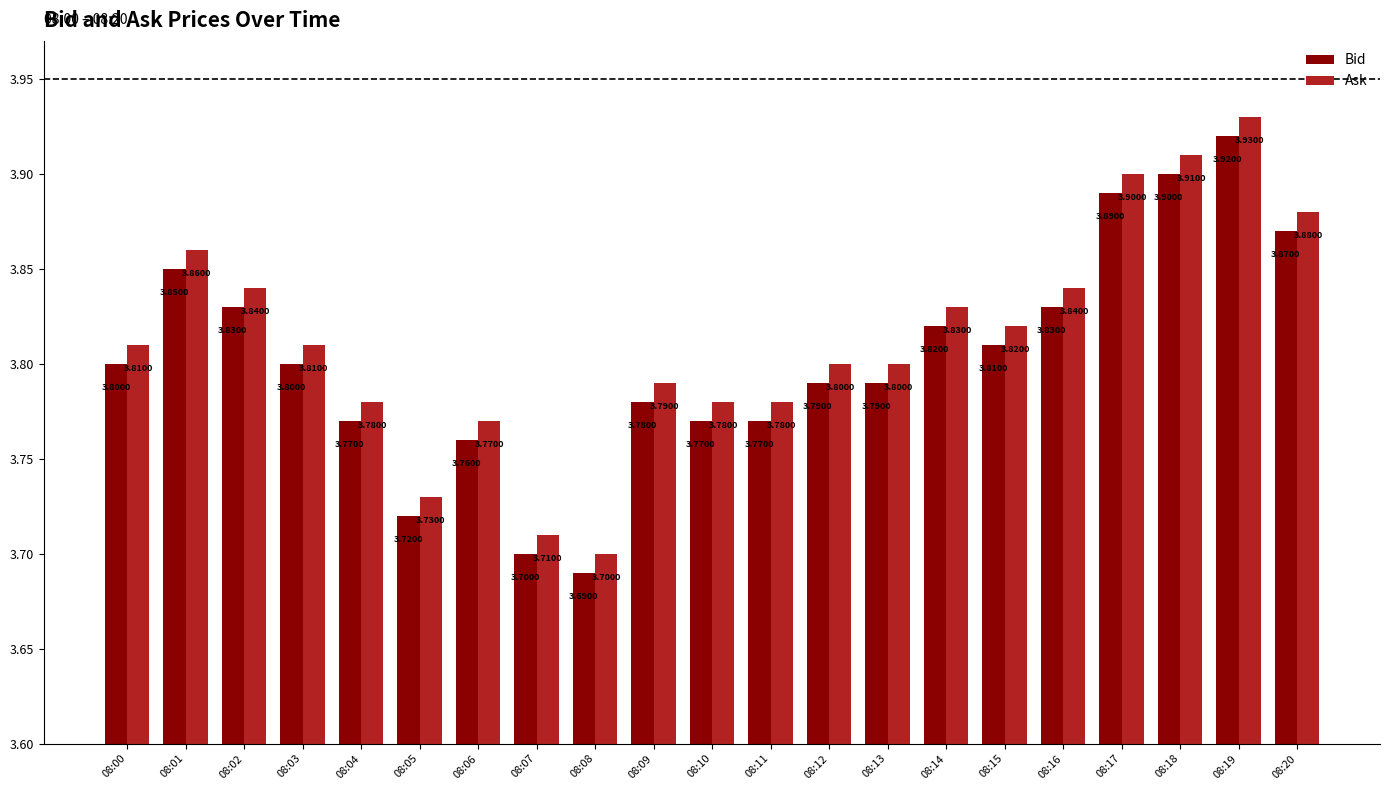

The value of Ask at 08:00 is 3.8. True or false?

True